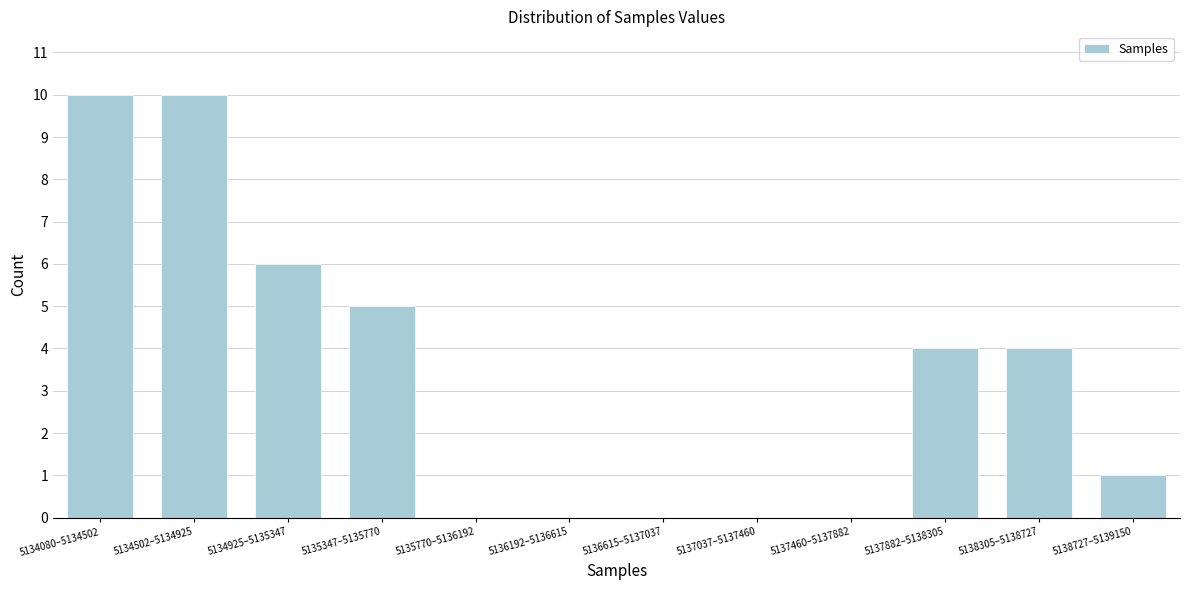

Reading left to right, transcribe all the data shown in this chart.

5134080–5134502=10	5134502–5134925=10	5134925–5135347=6	5135347–5135770=5	5135770–5136192=0	5136192–5136615=0	5136615–5137037=0	5137037–5137460=0	5137460–5137882=0	5137882–5138305=4	5138305–5138727=4	5138727–5139150=1